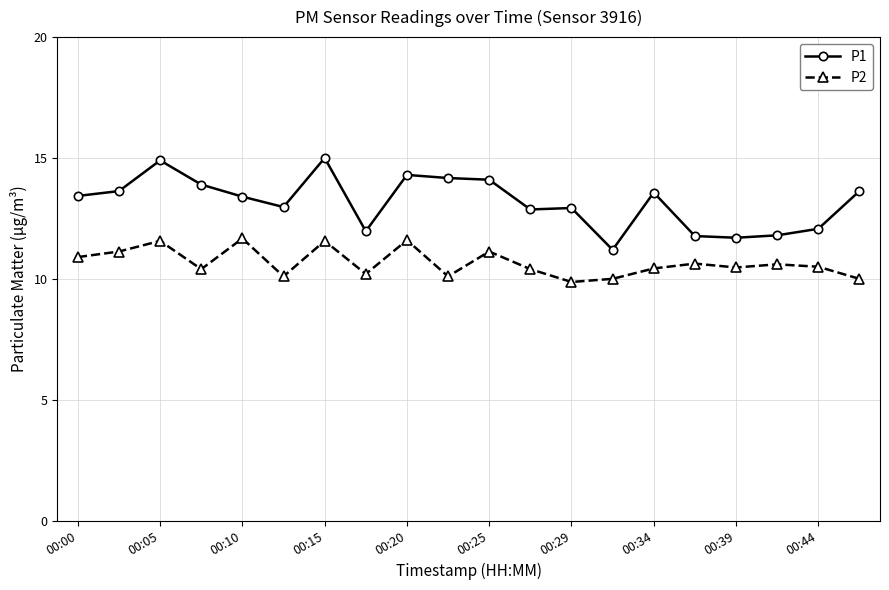

Which series has the largest range (max minus min)?

P1